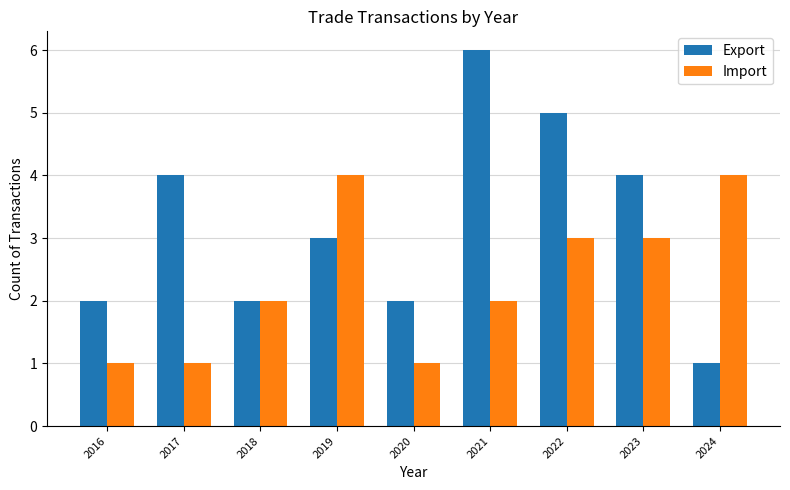

What is the minimum value for Export?

1